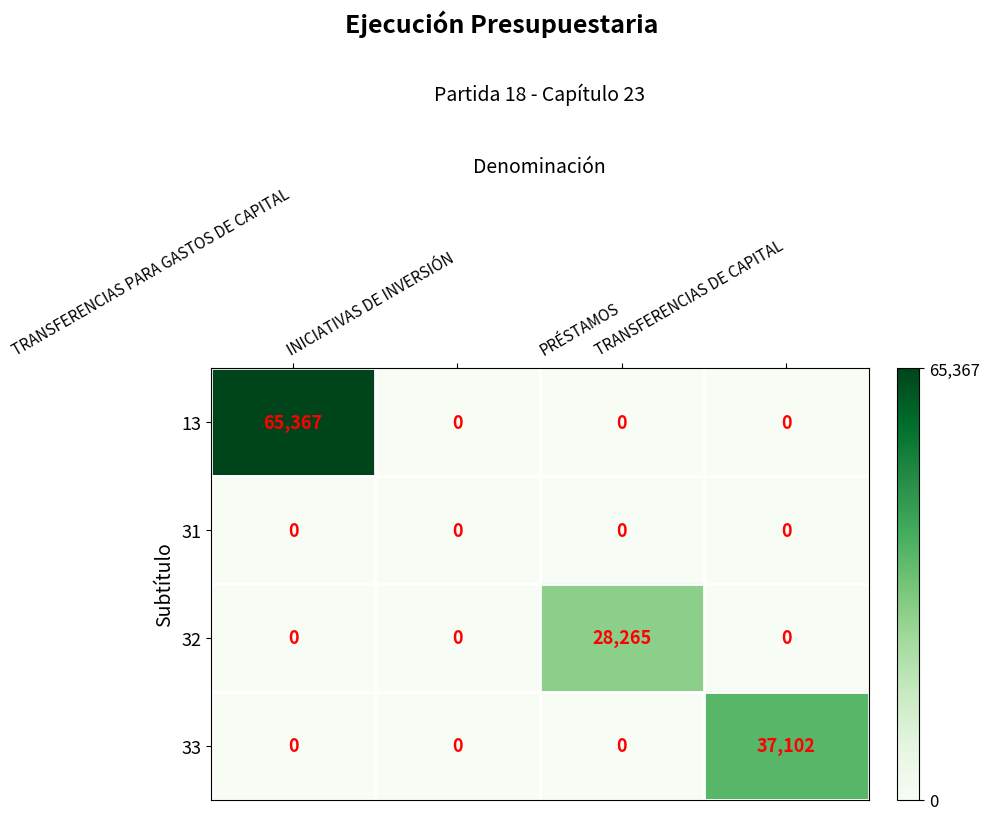

What is the average value of the 32 series?

7066